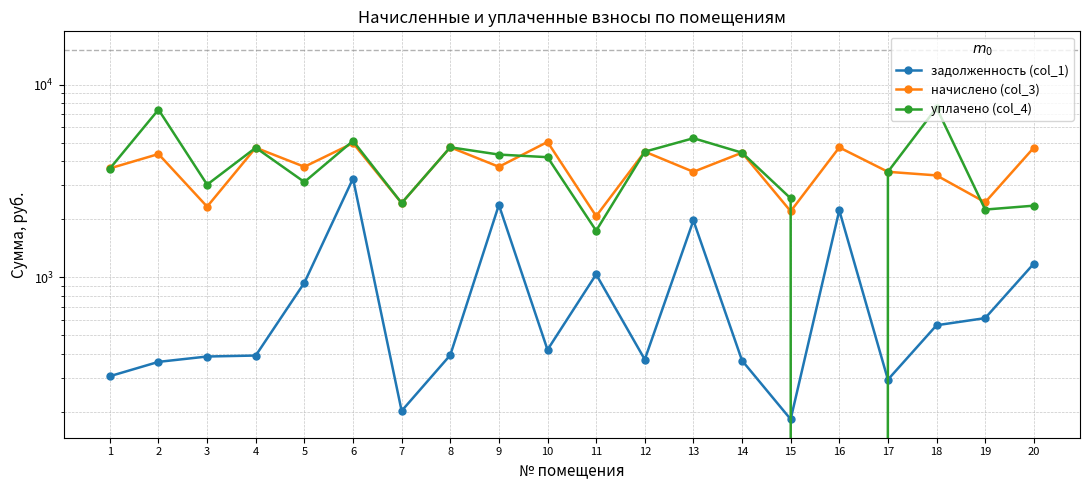

The начислено (col_3) series shows 4726.8 at 8. True or false?

True